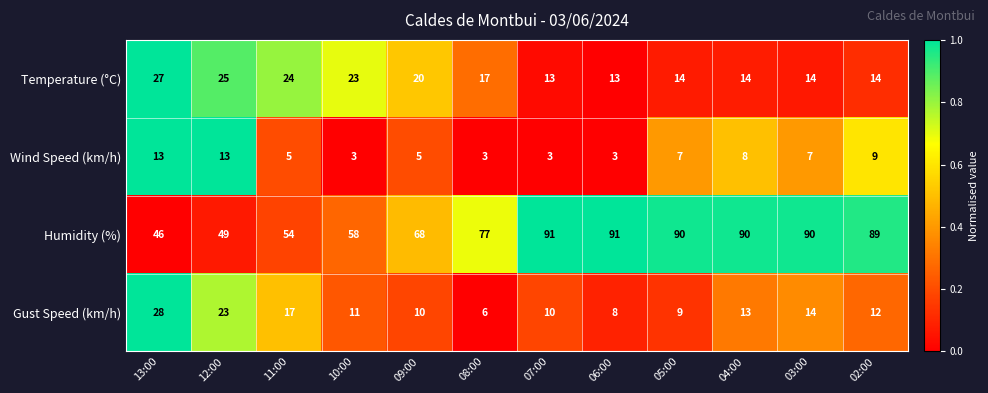

What is the minimum value for Wind Speed (km/h)?

3